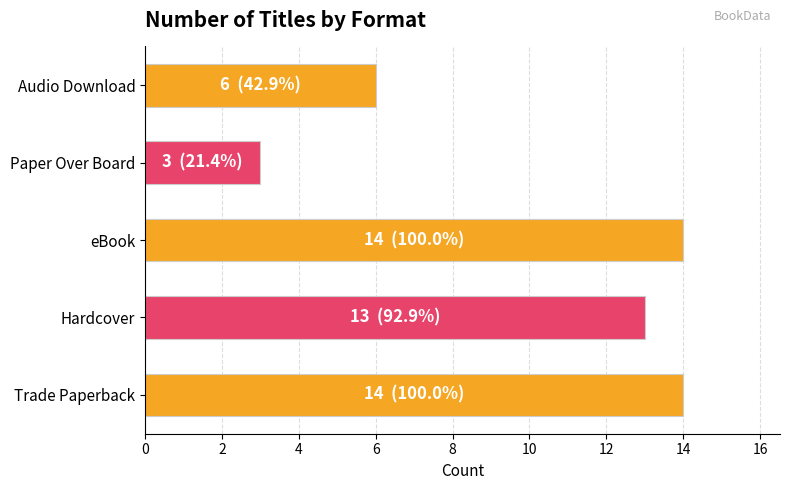

Are the bars horizontal?

Yes